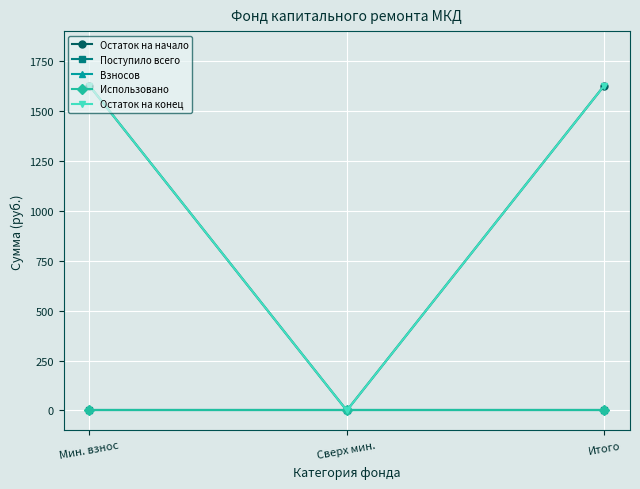

Is it true that Остаток на конец equals 806.4 at Сверх мин.?

False